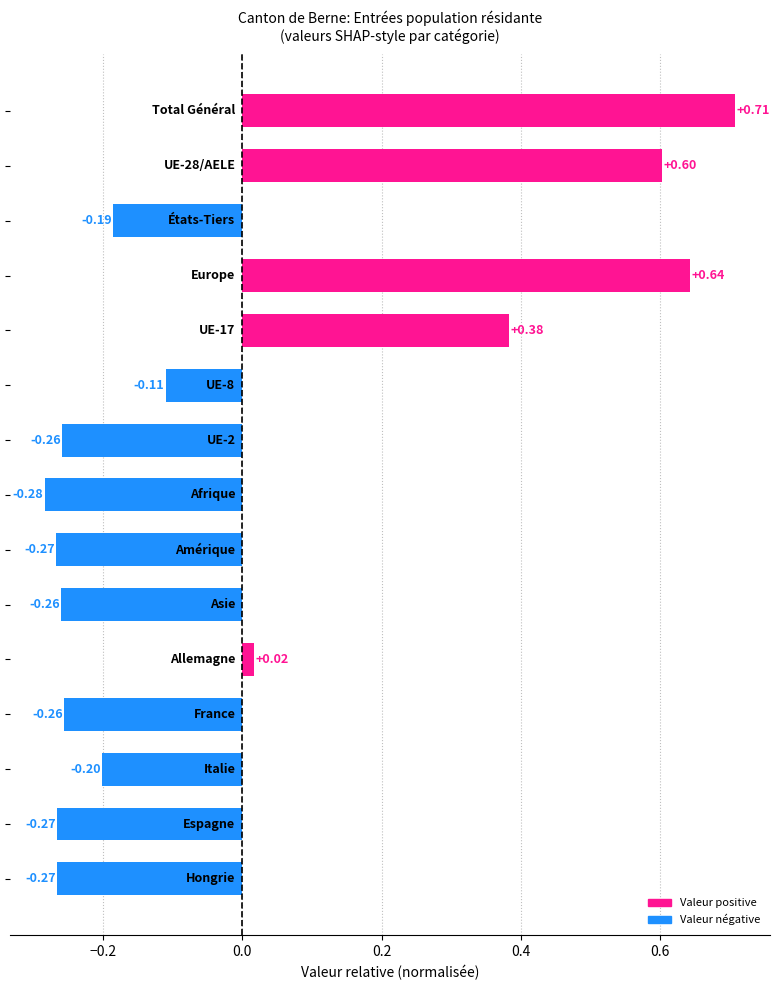

What is the difference between the second highest and second lowest values?

0.9